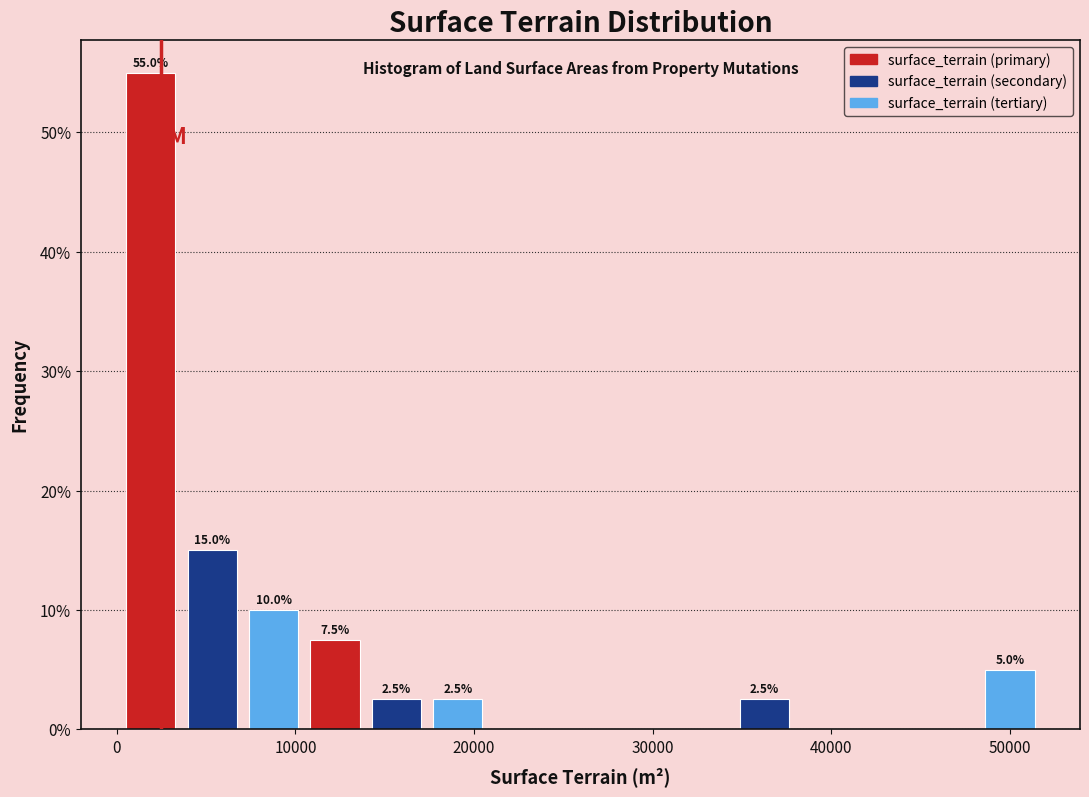

Read against the x-axis, roughly where is the centre of the tallest bar?

2000